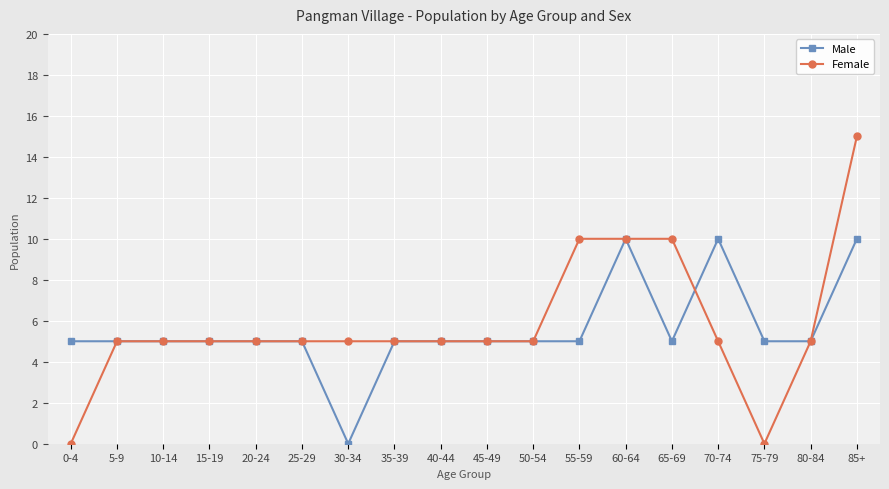

How many data points does each series have?

18